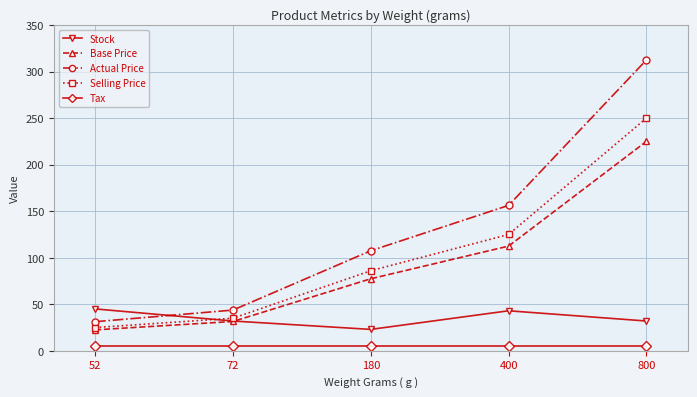

How many lines are shown in the chart?

5